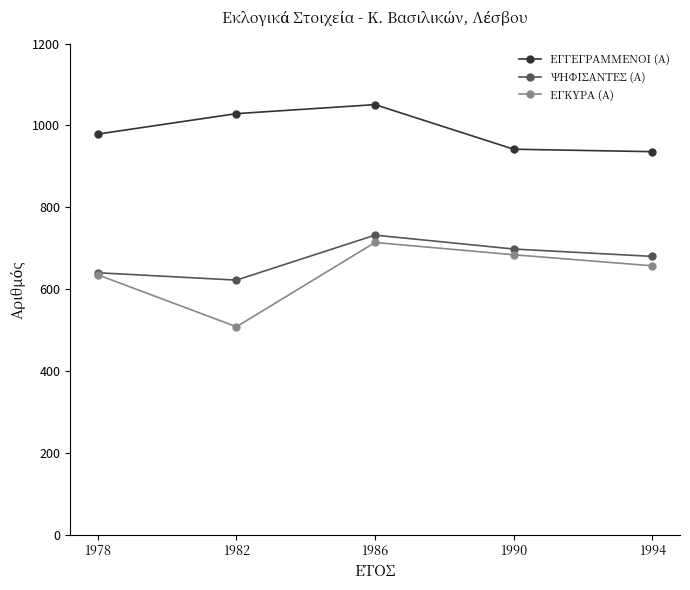

How many interior local peaks does the ΨΗΦΙΣΑΝΤΕΣ (Α) series have?

1